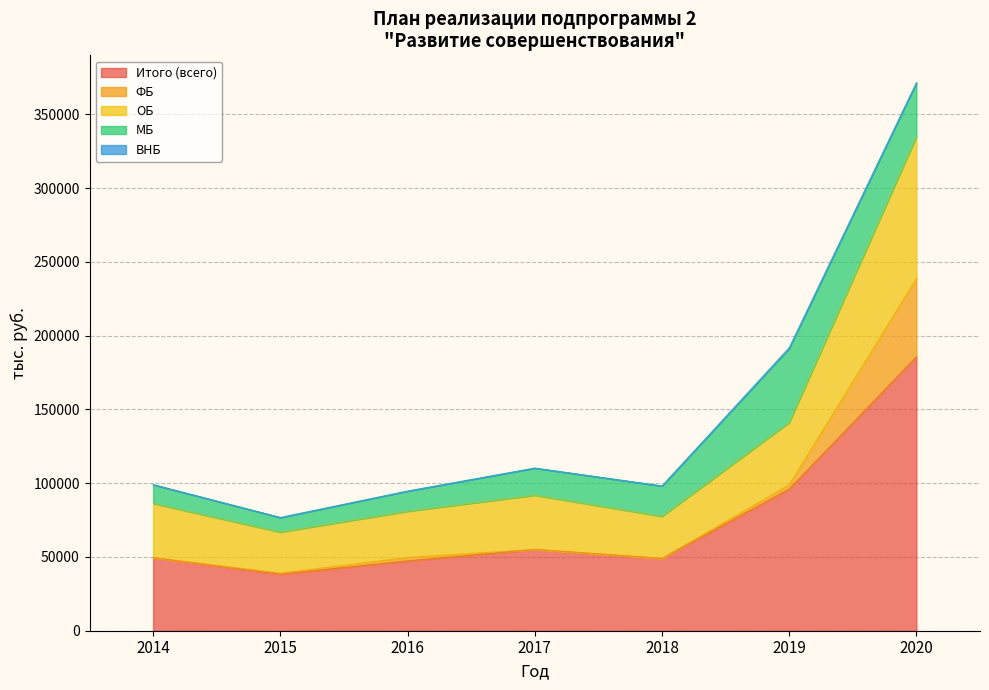

List the labels in order of ФБ value, smallest first.

2014, 2017, 2018, 2015, 2016, 2019, 2020